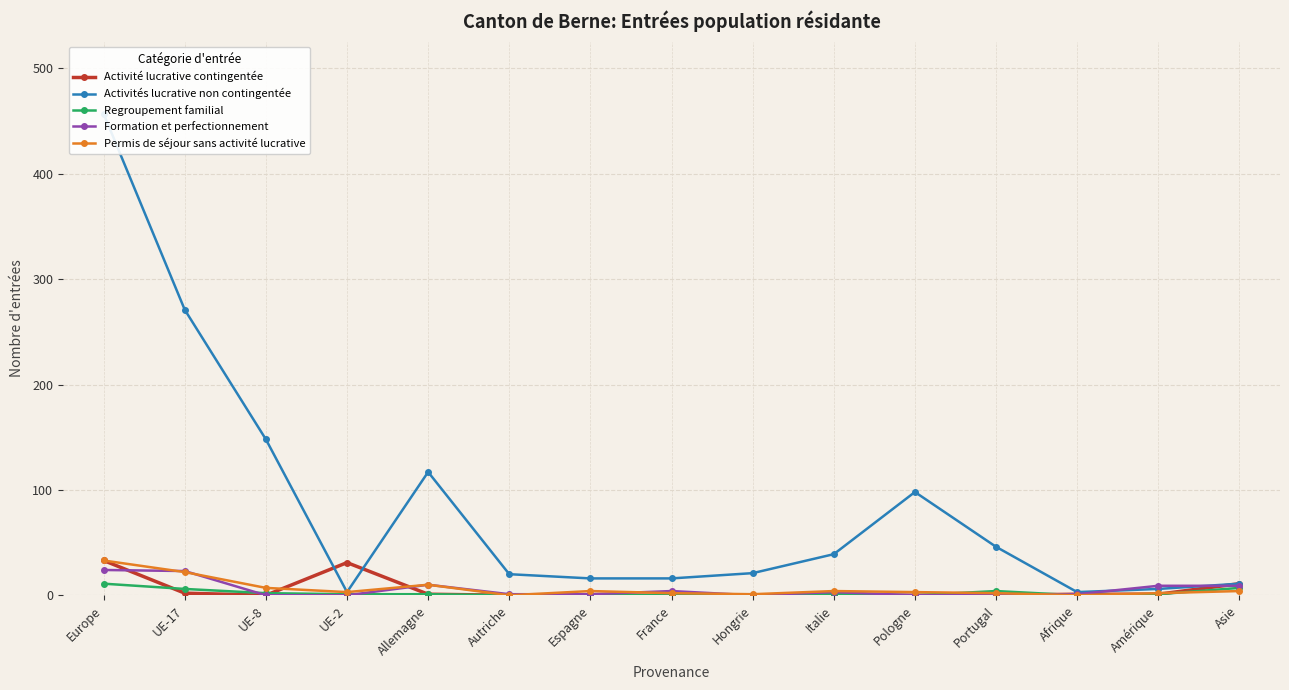

Between which two adjacent categories do Activité lucrative contingentée and Formation et perfectionnement first intersect?

Europe and UE-17